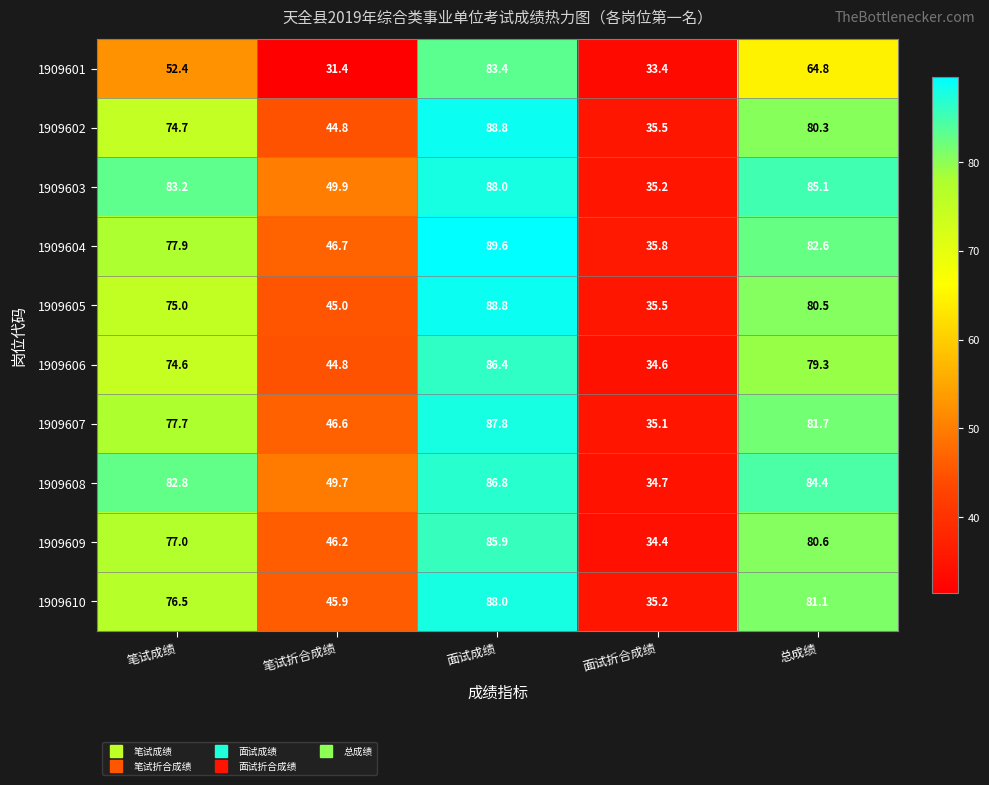

What is the smallest value displayed?

31.4